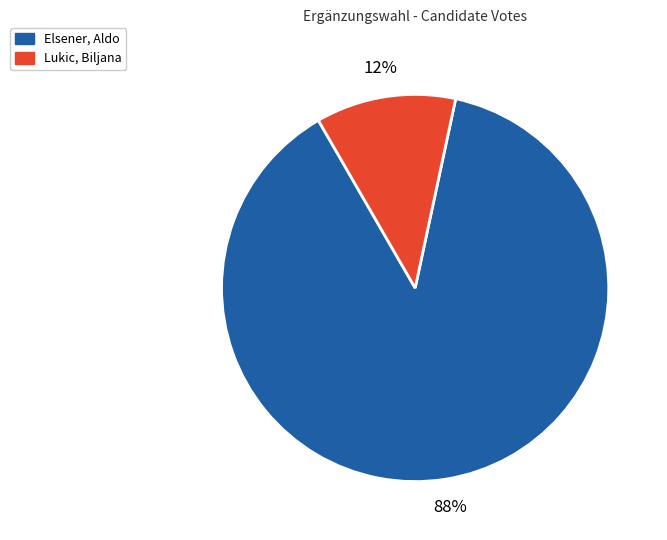

Is there a majority slice in this chart?

Yes